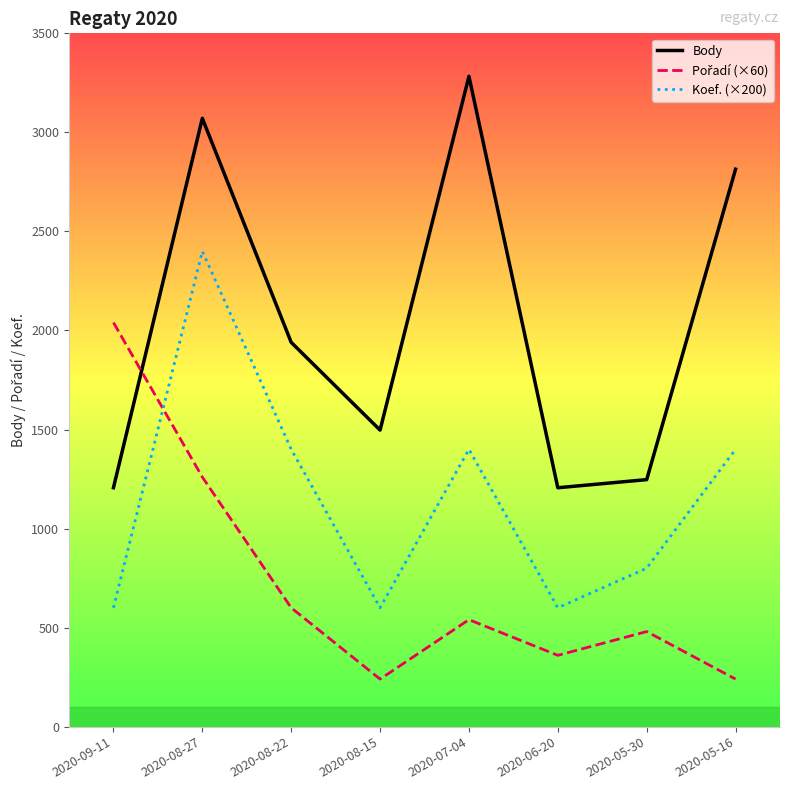

What is the difference between the second highest and second lowest values in the Body series?

1865